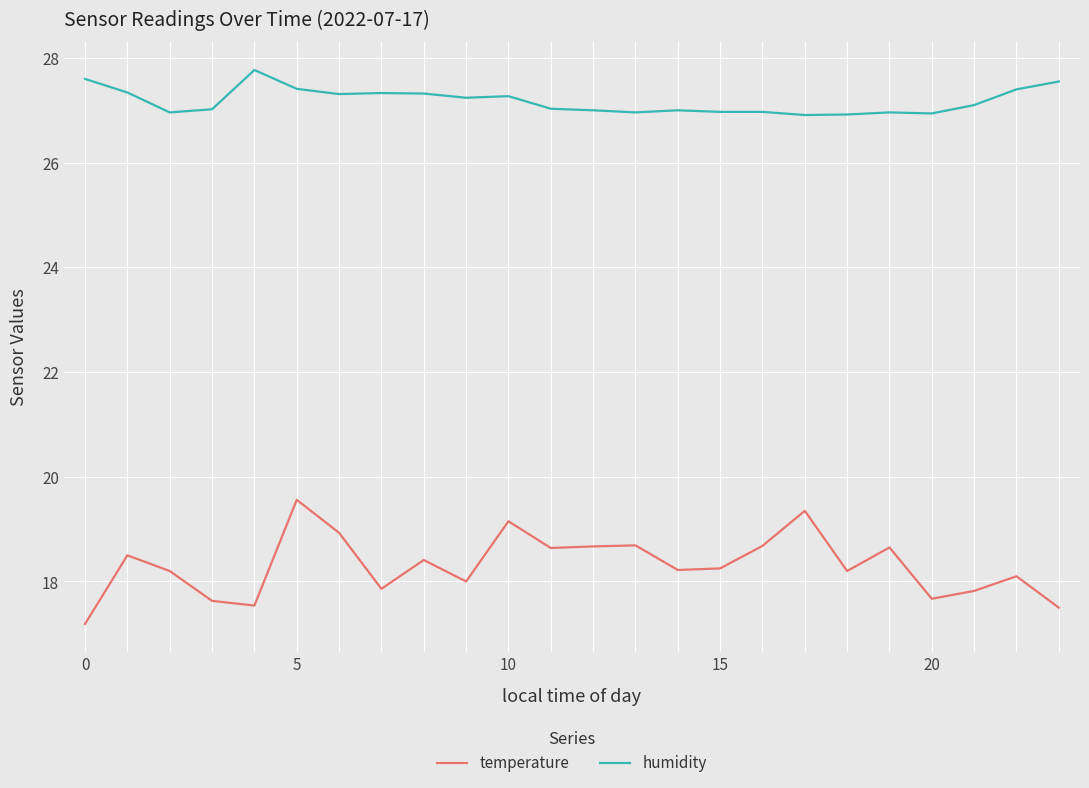

Rank the series by their maximum value, from highest to lowest.

humidity, temperature